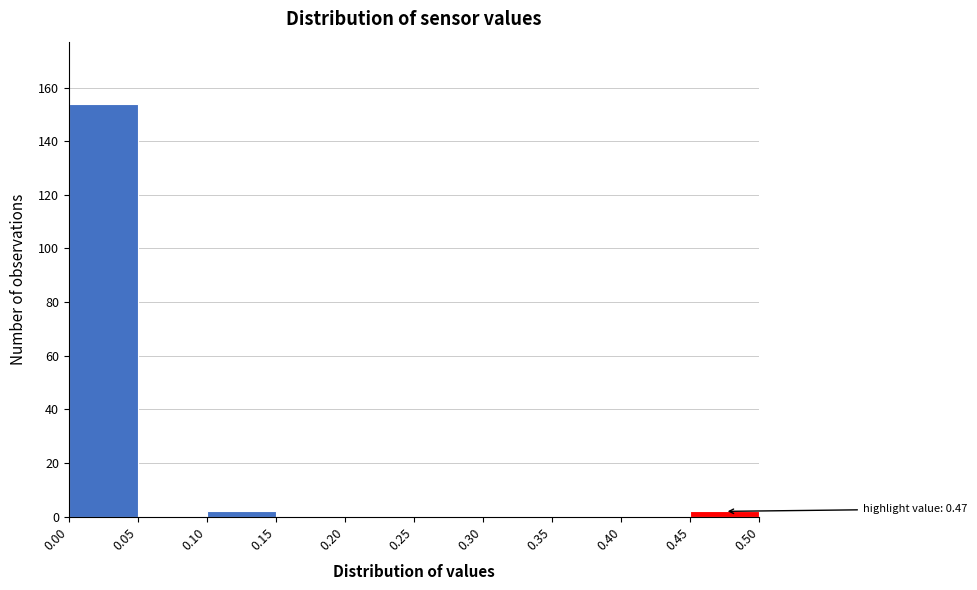

Which range on the x-axis has the tallest bar?

0.00 to 0.05